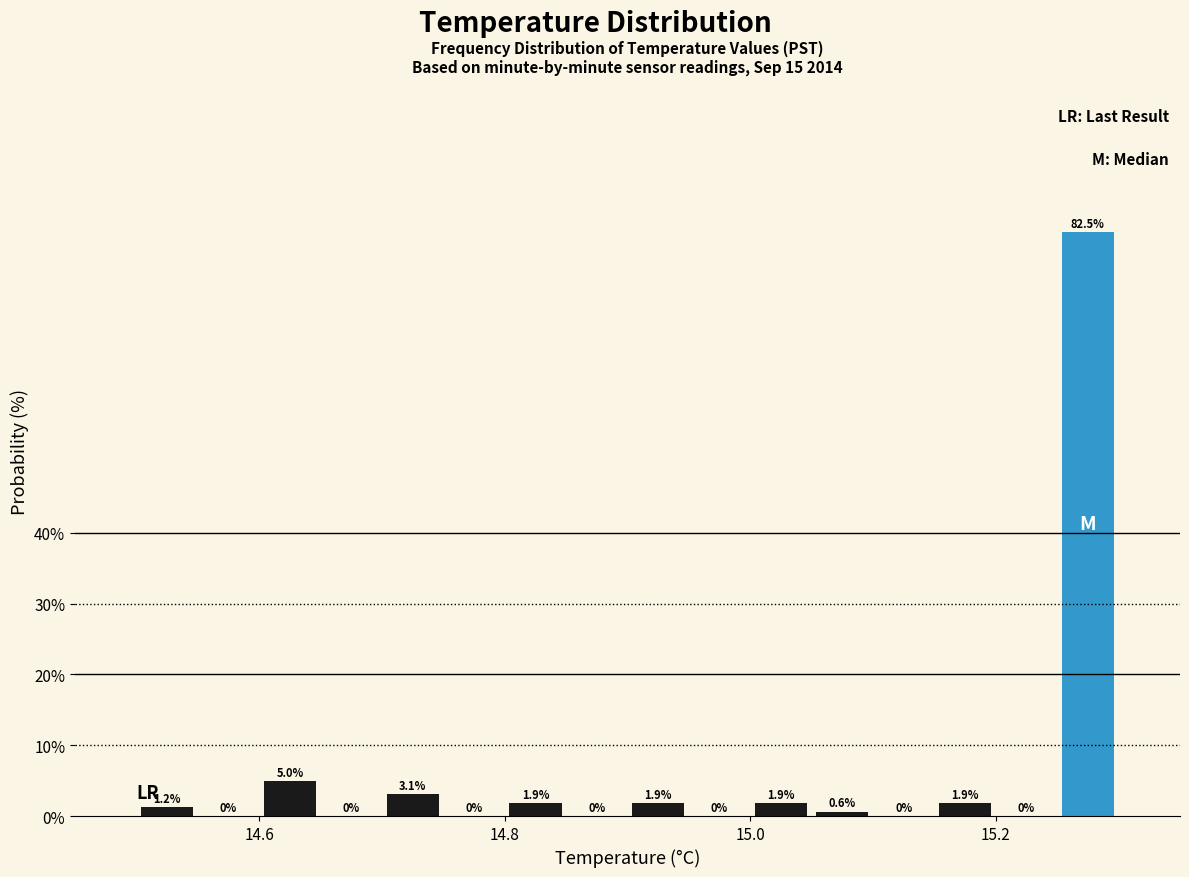

Read against the x-axis, roughly where is the centre of the tallest bar?

15.28